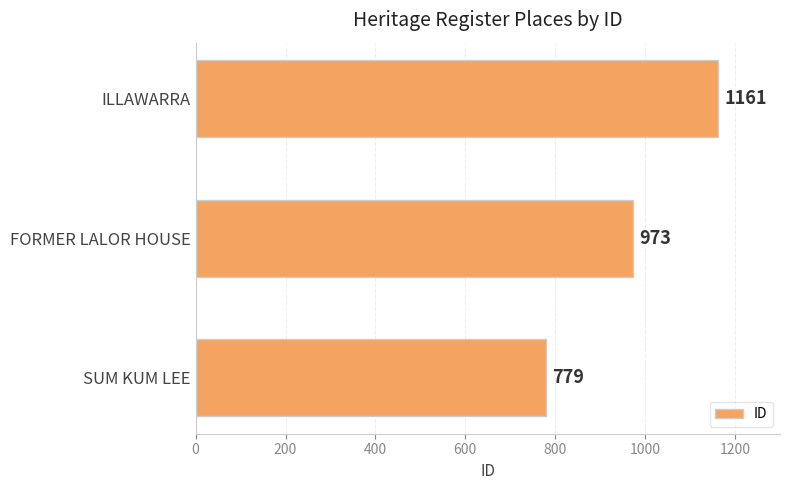

How many distinct data groups are displayed?

1